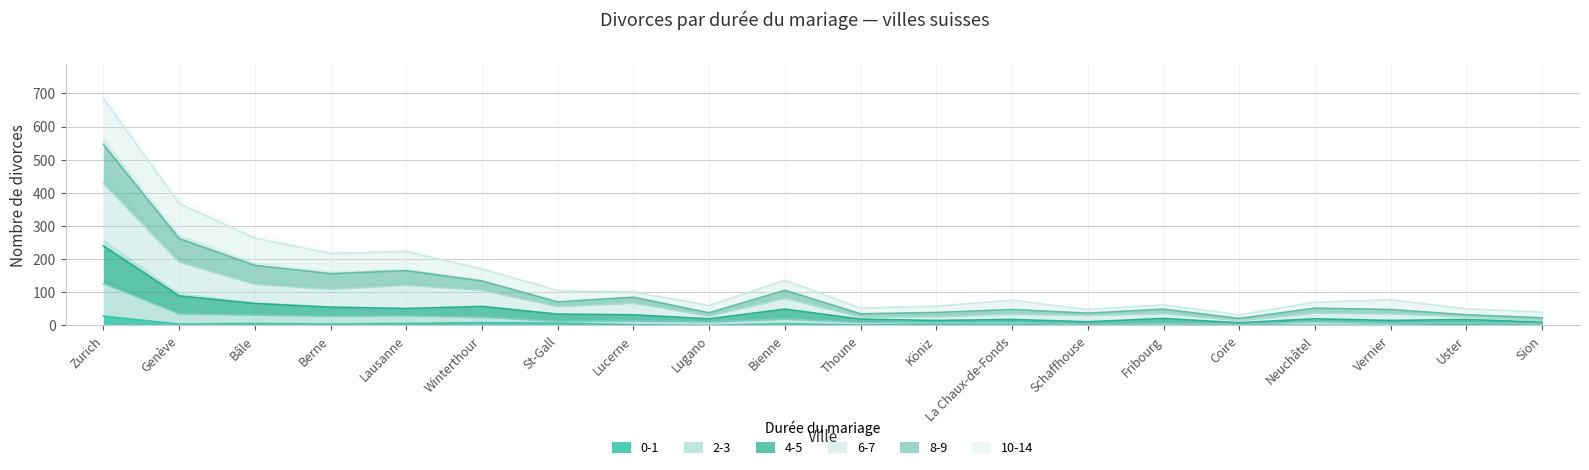

How many categories are shown in the chart?

20